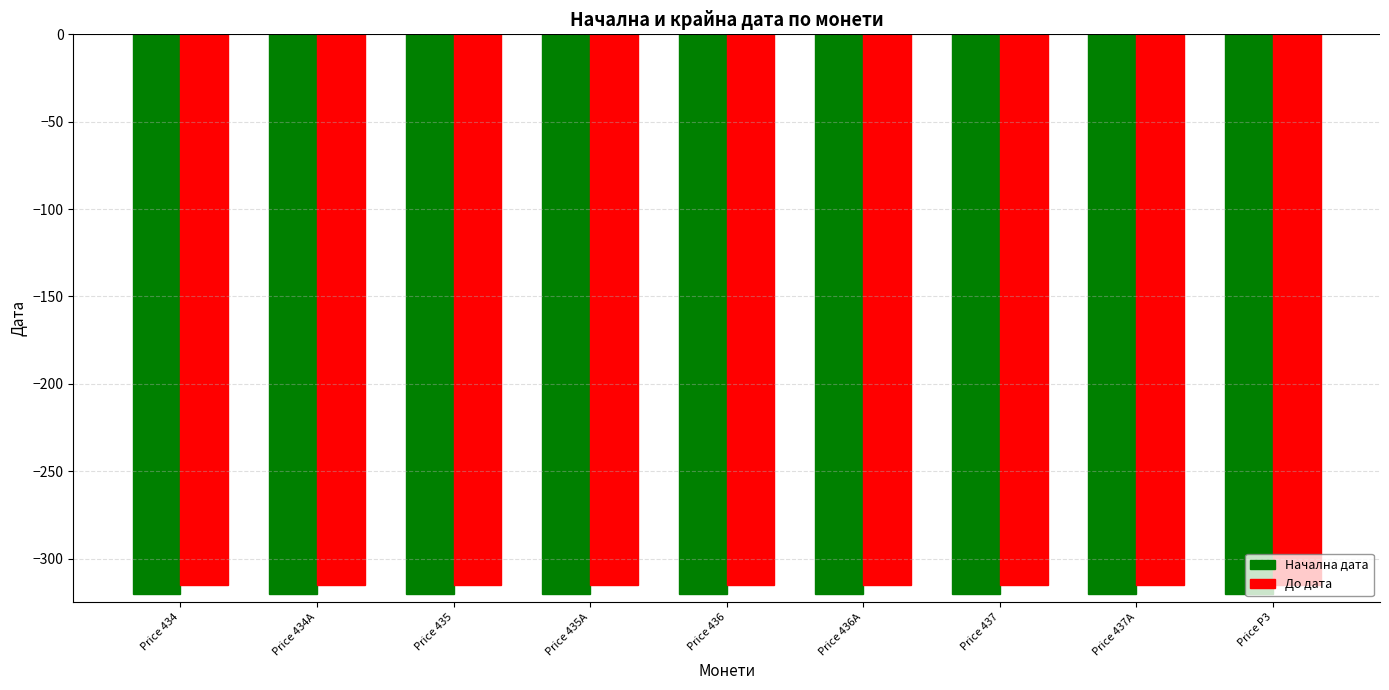

What position from the left is Price 436A?

6